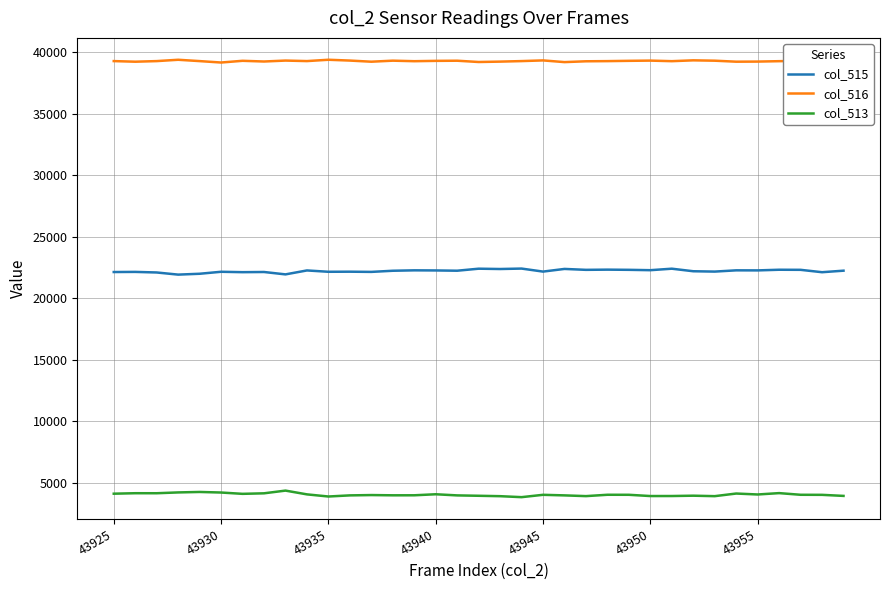

What is the highest value of the col_513 series?

4389